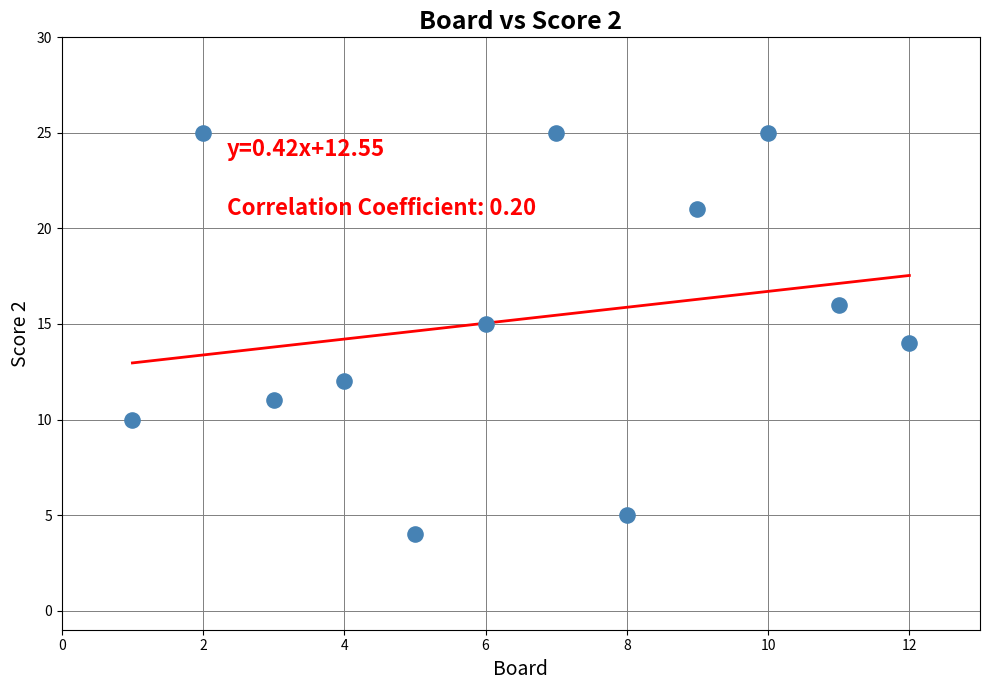

What is the average Y value?

15